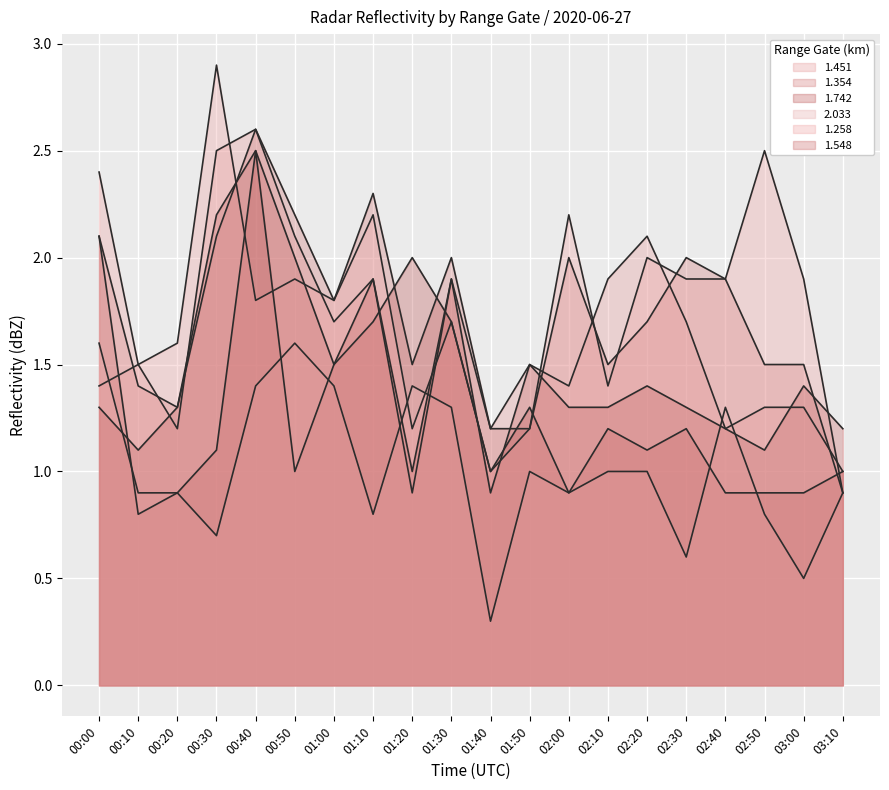

Read the 1.451 value at 01:20.

0.9